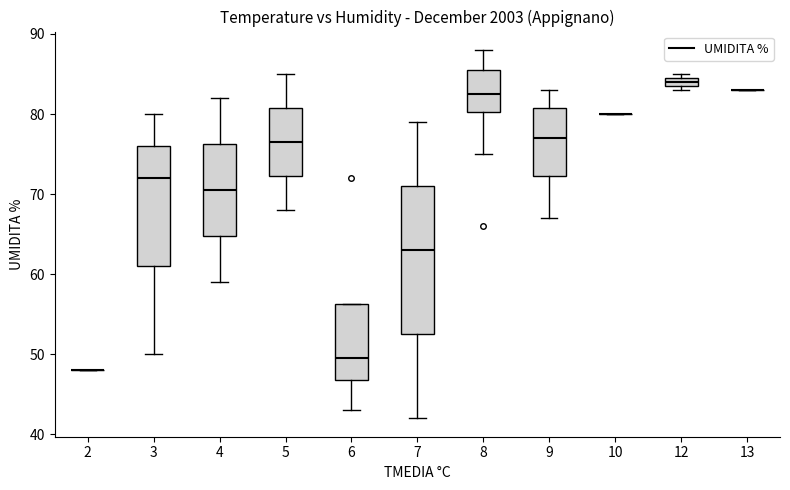

Where is the upper edge of the box at x = 9 on the y-axis? The values are not printed on the chart, so give them approximately, as read against the axis.

81